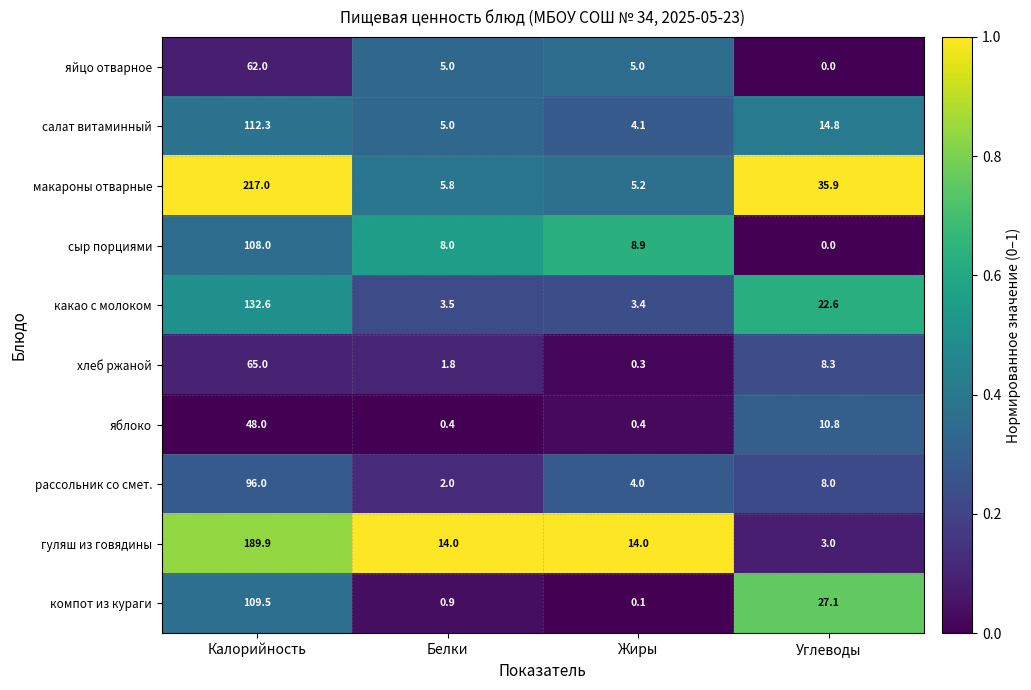

Which series has the largest total across all categories?

макароны отварные